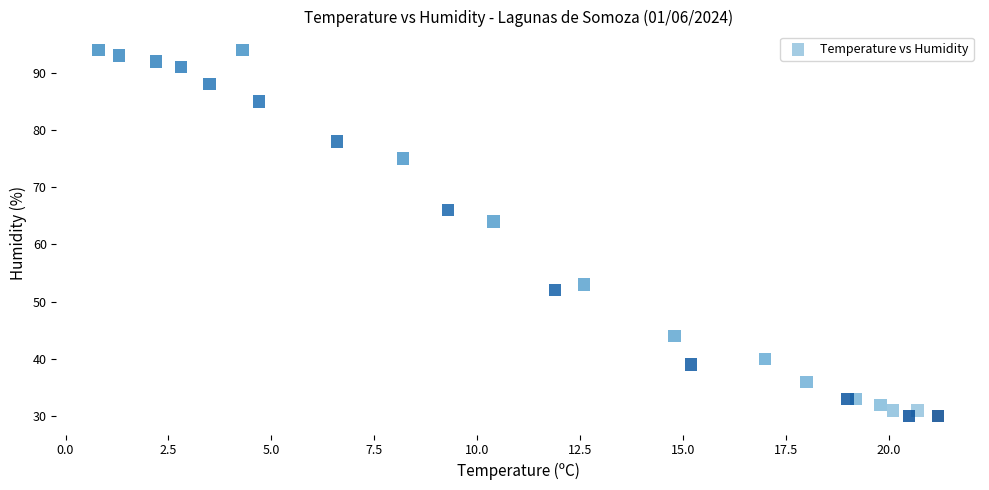

What Y value in the scatter plot is closest to 62?

64